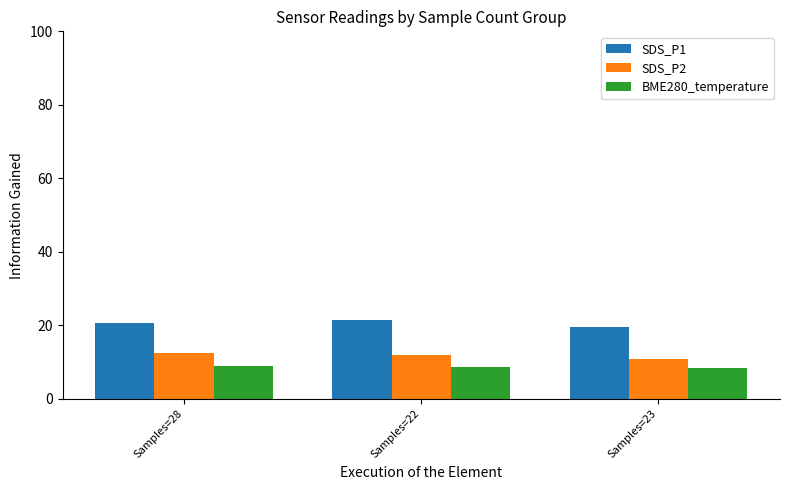

What is the total value across all series at Samples=22?

42.1